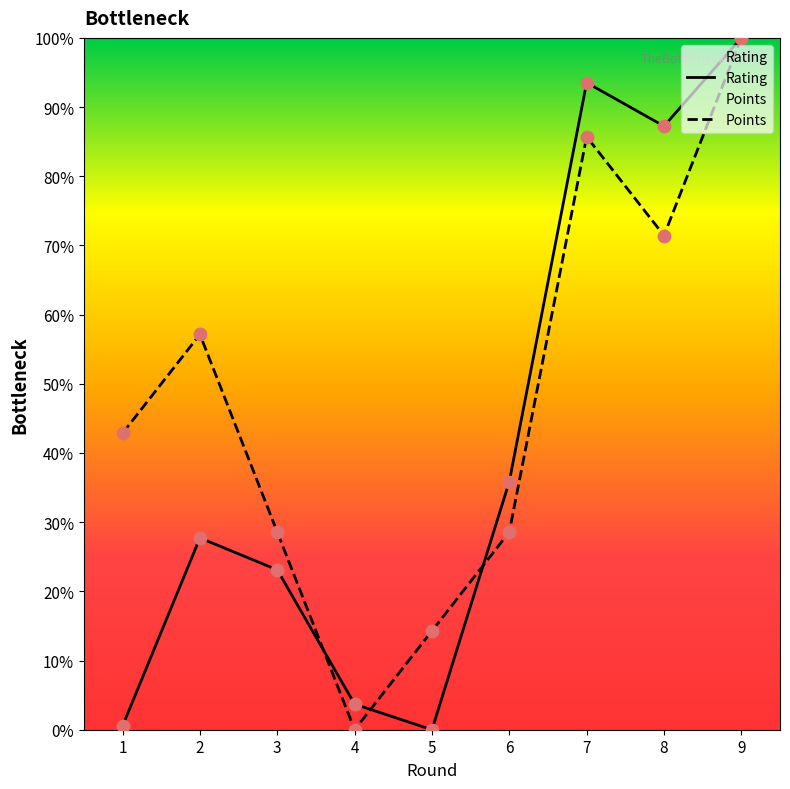

Which series has the largest total across all categories?

Points